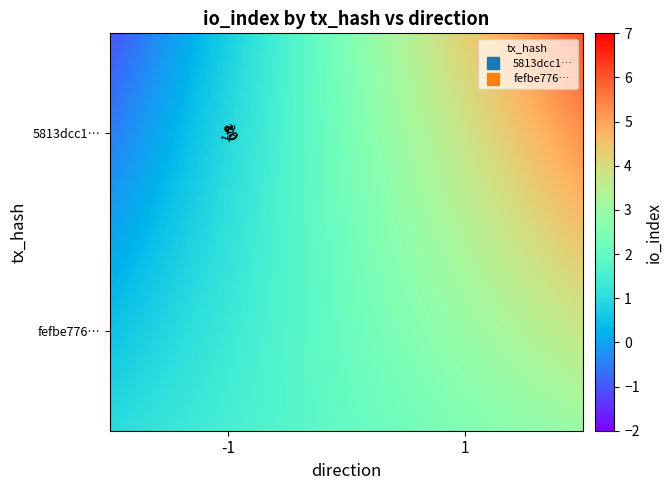

How many fefbe776baa6fdb14db3dcb82207286f9f8422a values are between 1 and 3?

2